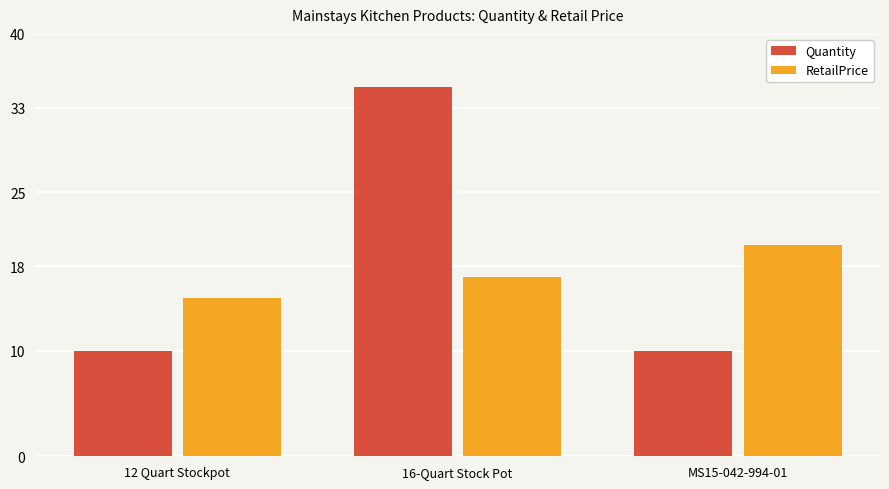

What is the average value of the Quantity series?

18.3